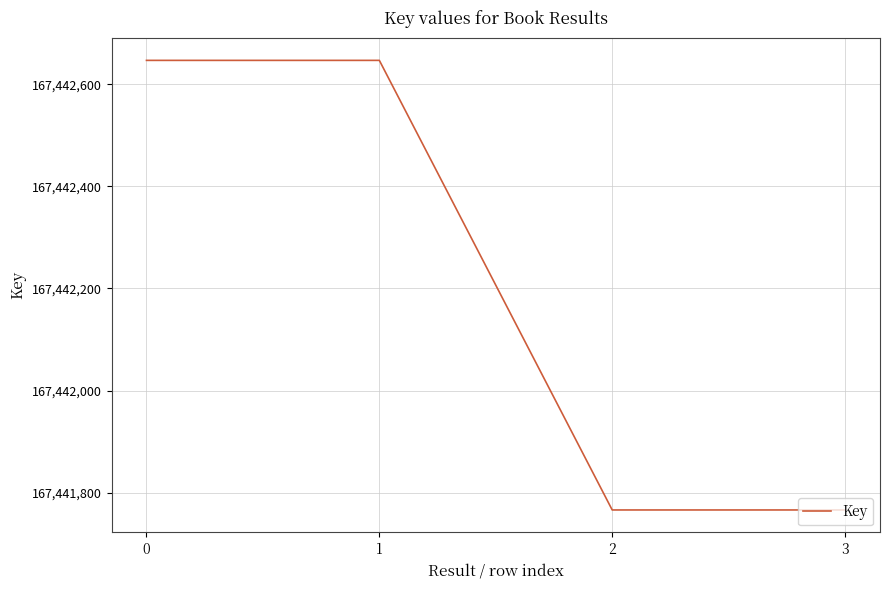

The chart shows a value of 37455393 at 0. True or false?

False